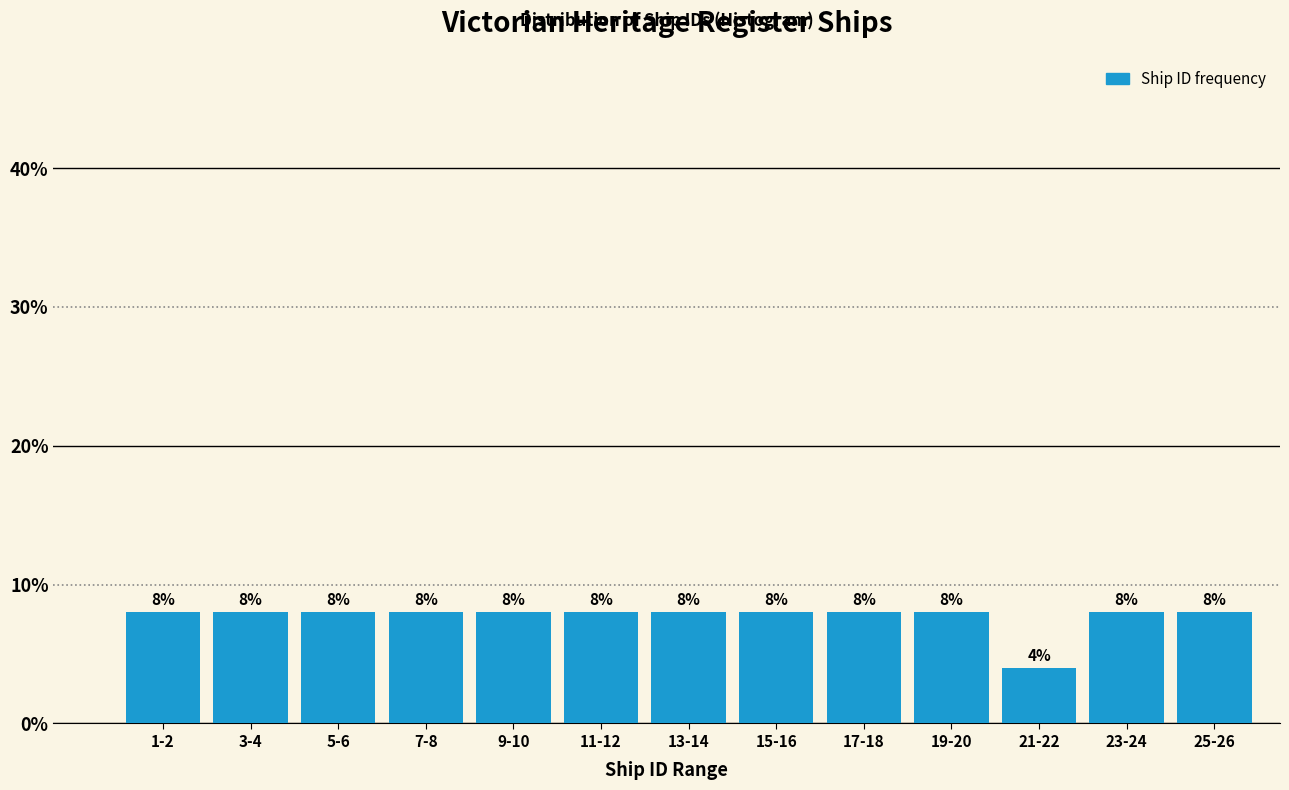

Reading left to right, transcribe all the data shown in this chart.

8	8	8	8	8	8	8	8	8	8	4	8	8